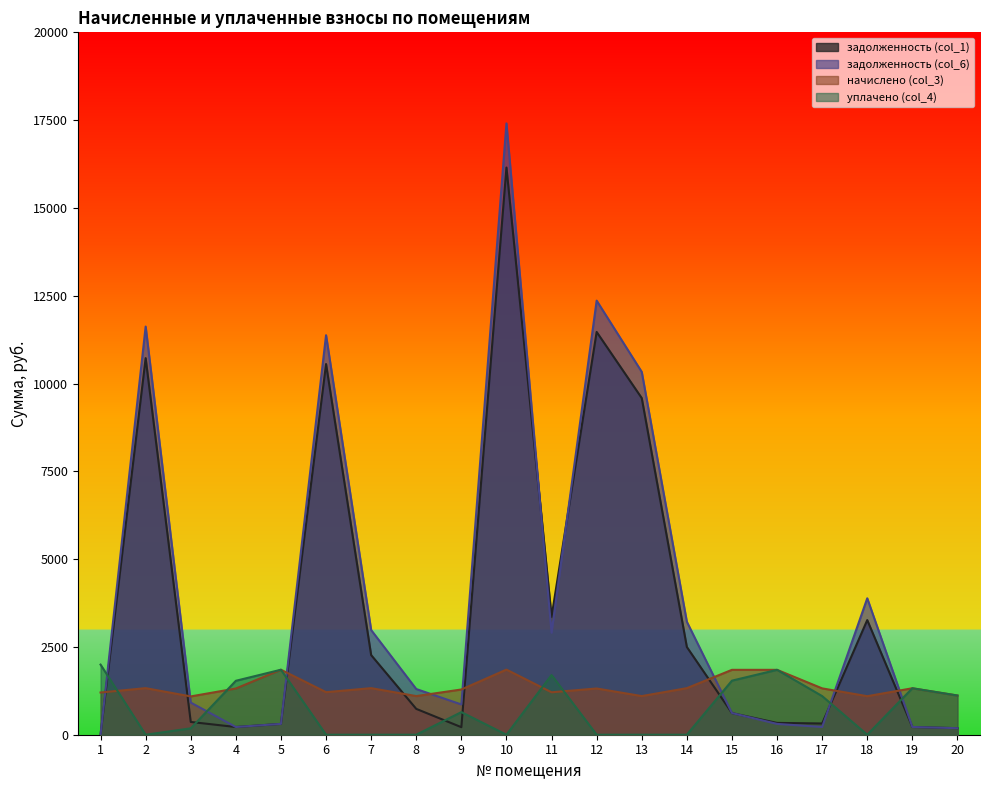

At 5, list the series in order from smallest to largest.

задолженность (col_1), задолженность (col_6), начислено (col_3), уплачено (col_4)